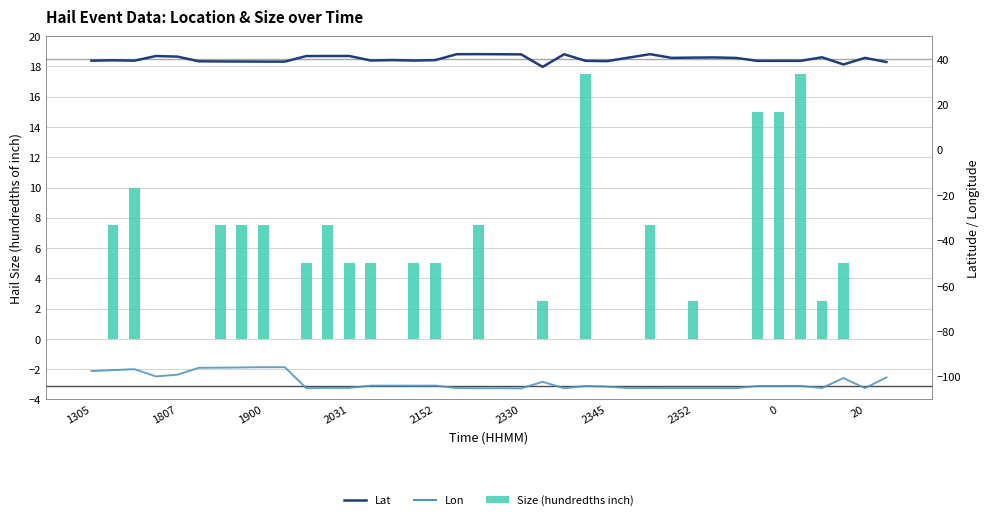

What is the difference between the highest and lowest values at 21?

138.8